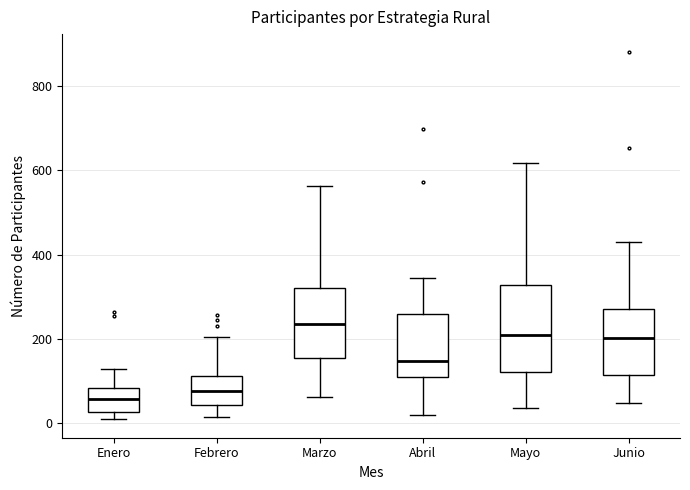

Reading left to right, transcribe this box plot: for each box, give where its median line is, the range the box spans, and where its two whiskers end, as read against the y-axis. The values are not printed on the chart, so give them approximately, as read against the axis.

Enero: median 60, box 20 to 80, whiskers 0 to 120
Febrero: median 80, box 40 to 120, whiskers 20 to 200
Marzo: median 240, box 160 to 320, whiskers 60 to 560
Abril: median 140, box 120 to 260, whiskers 20 to 340
Mayo: median 220, box 120 to 320, whiskers 40 to 620
Junio: median 200, box 120 to 280, whiskers 40 to 440